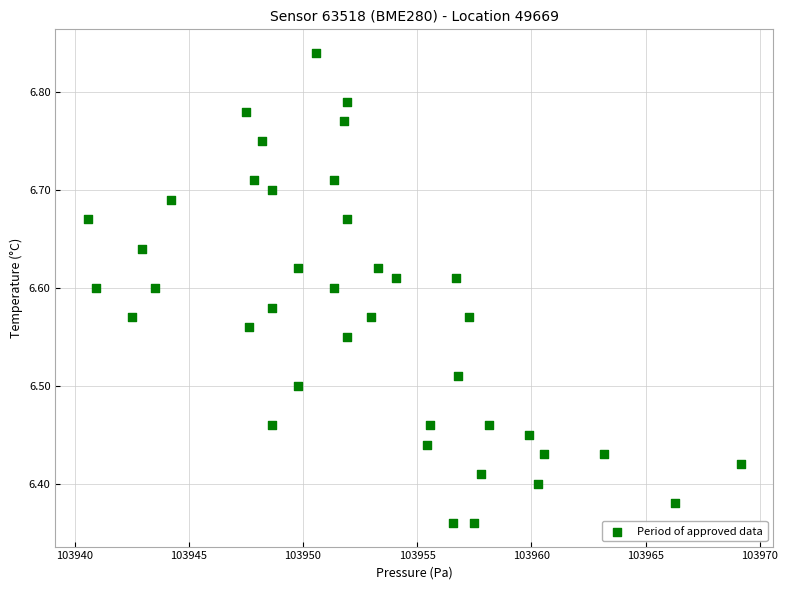

What is the range of X values (max minus min)?

28.6